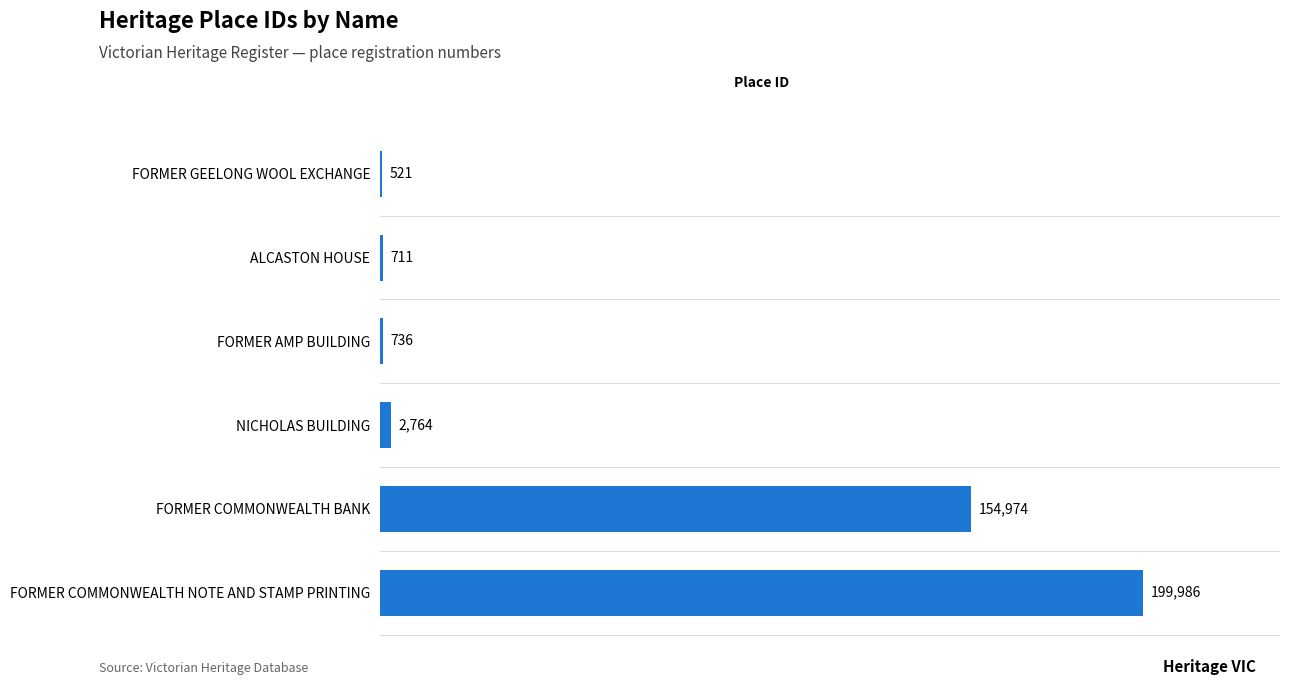

What is the sum of all values?

359692